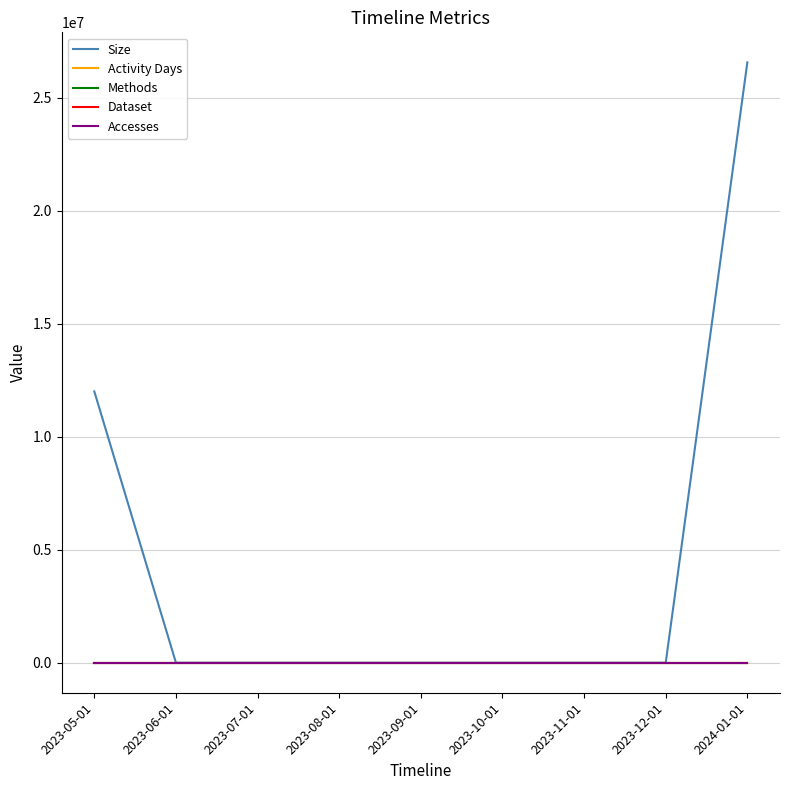

True or false: Accesses has a value of 5 at 2023-05-01.

False